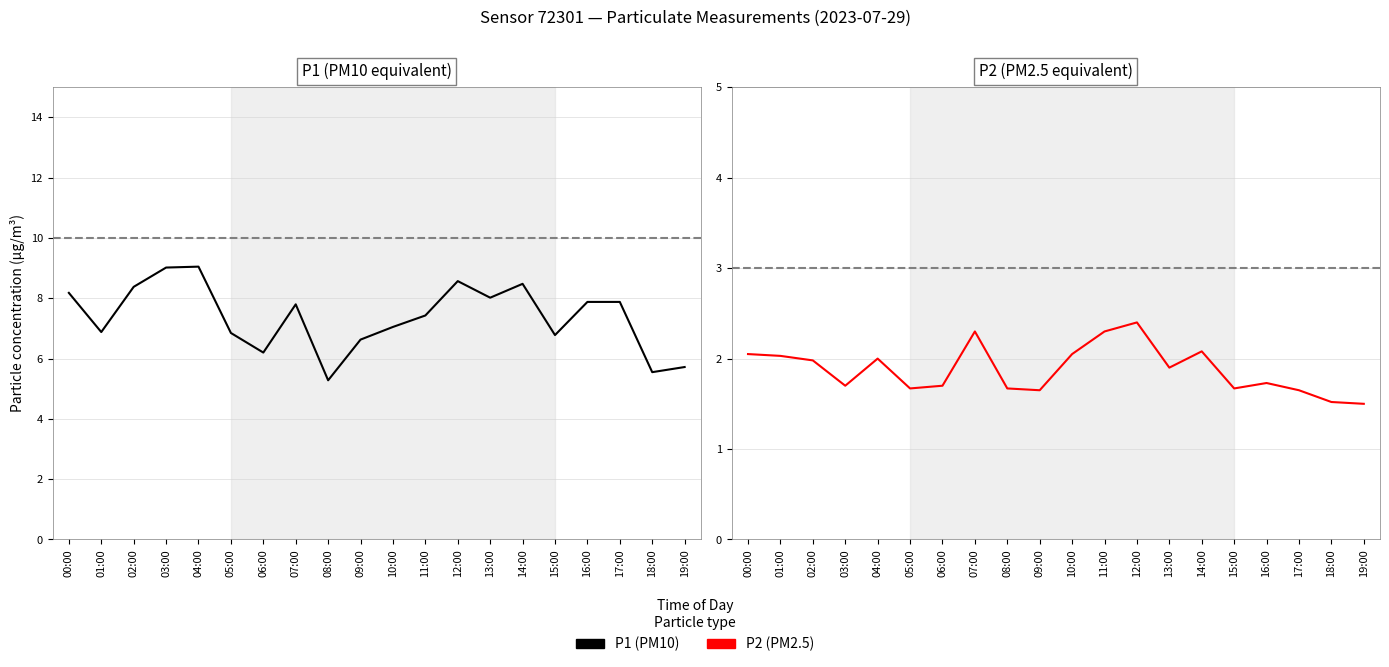

True or false: P2 (PM2.5) and P1 (PM10) cross at least once.

False